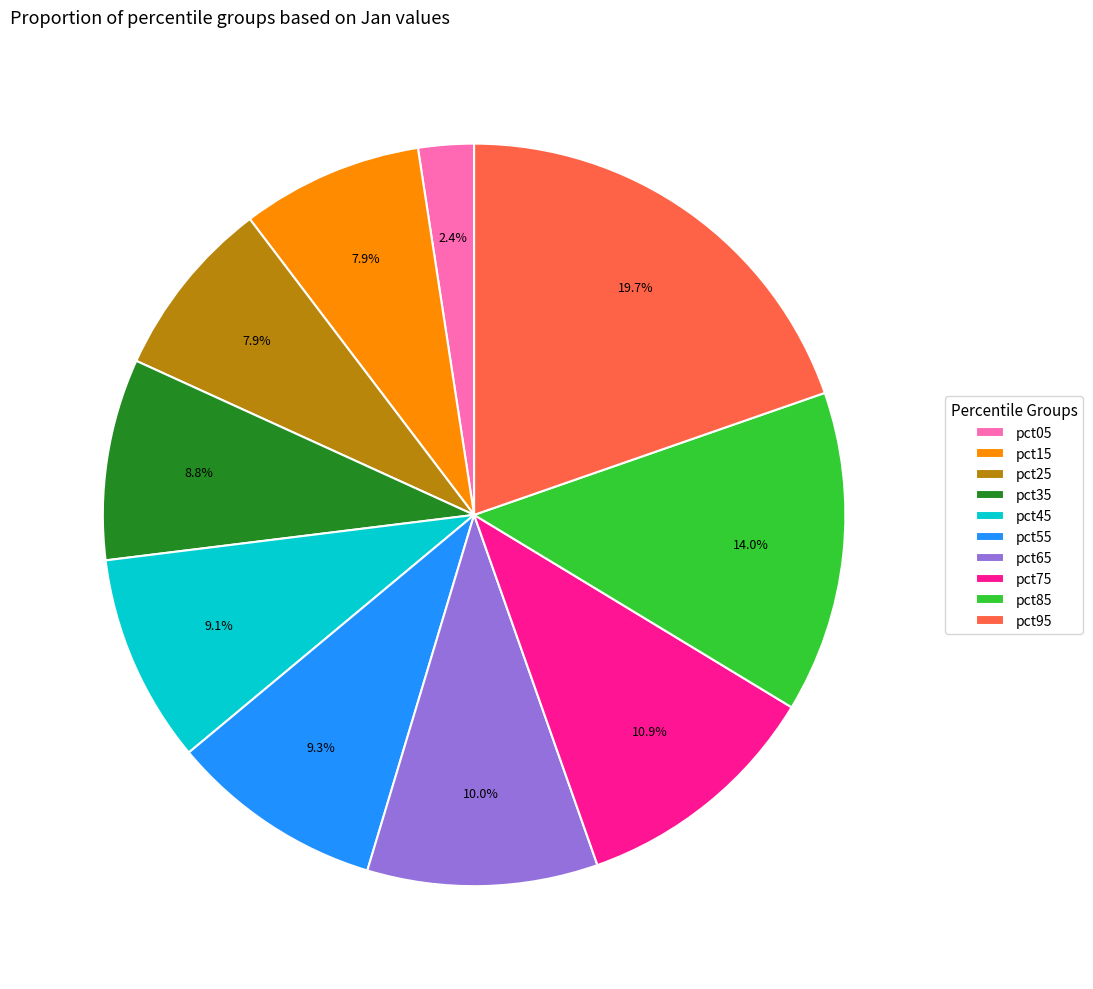

Is there a majority slice in this chart?

No